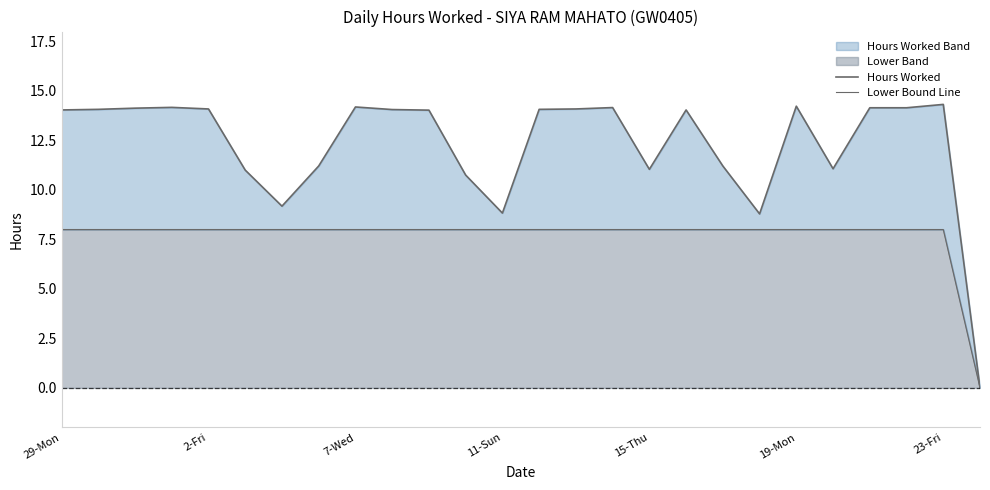

Count the Lower Bound Line values in the range 8 to 9.

25